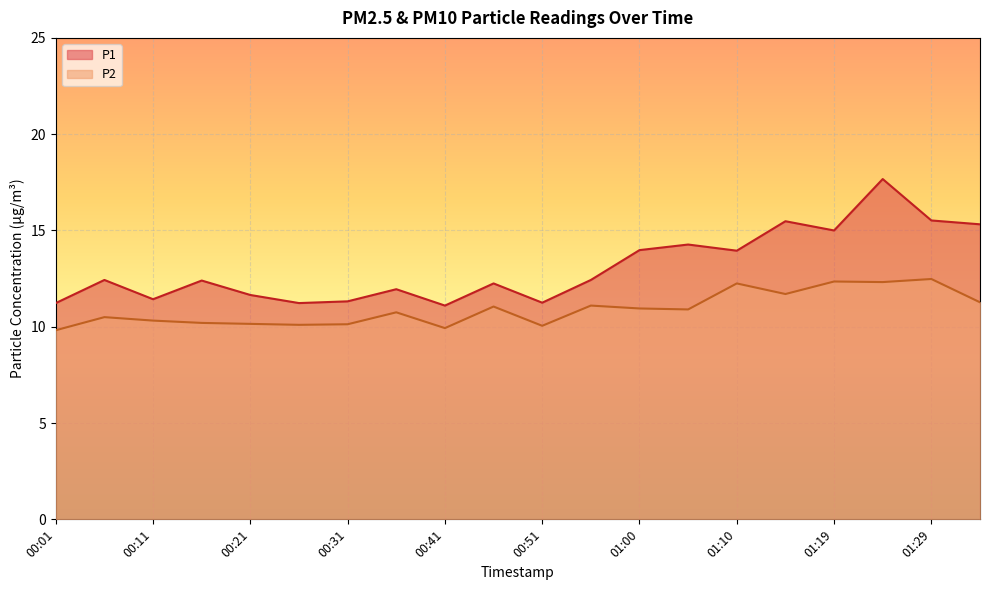

Which series has the largest range (max minus min)?

P1